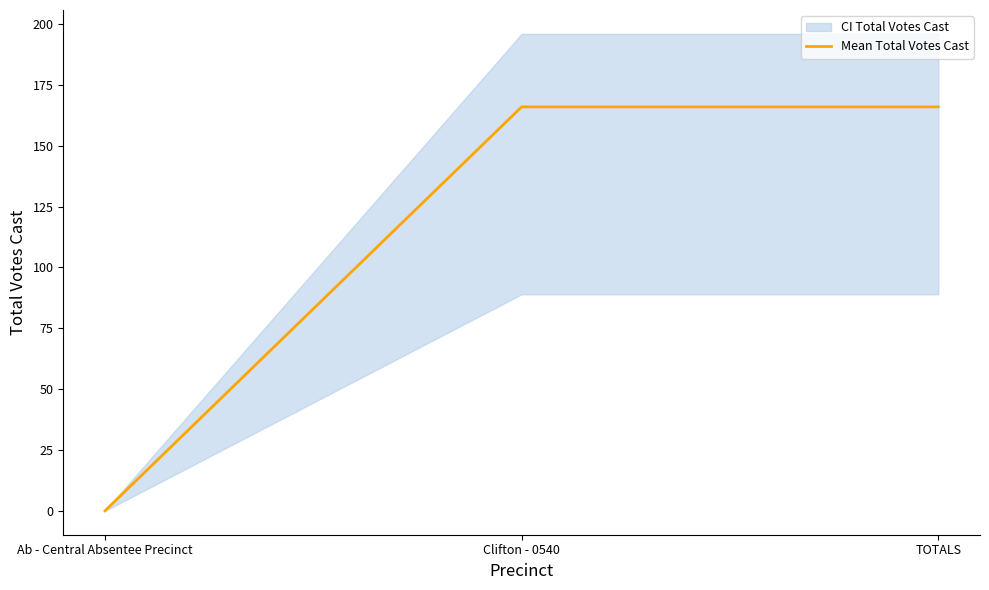

What is the change in value from Ab - Central Absentee Precinct to TOTALS?

+166